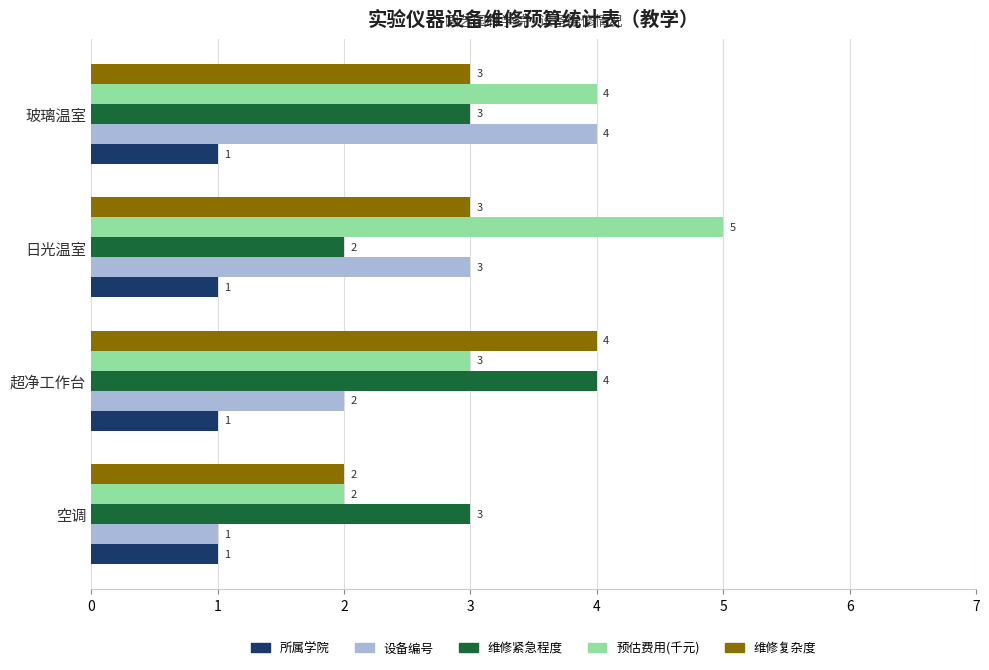

What is the sum of all 所属学院 values?

4